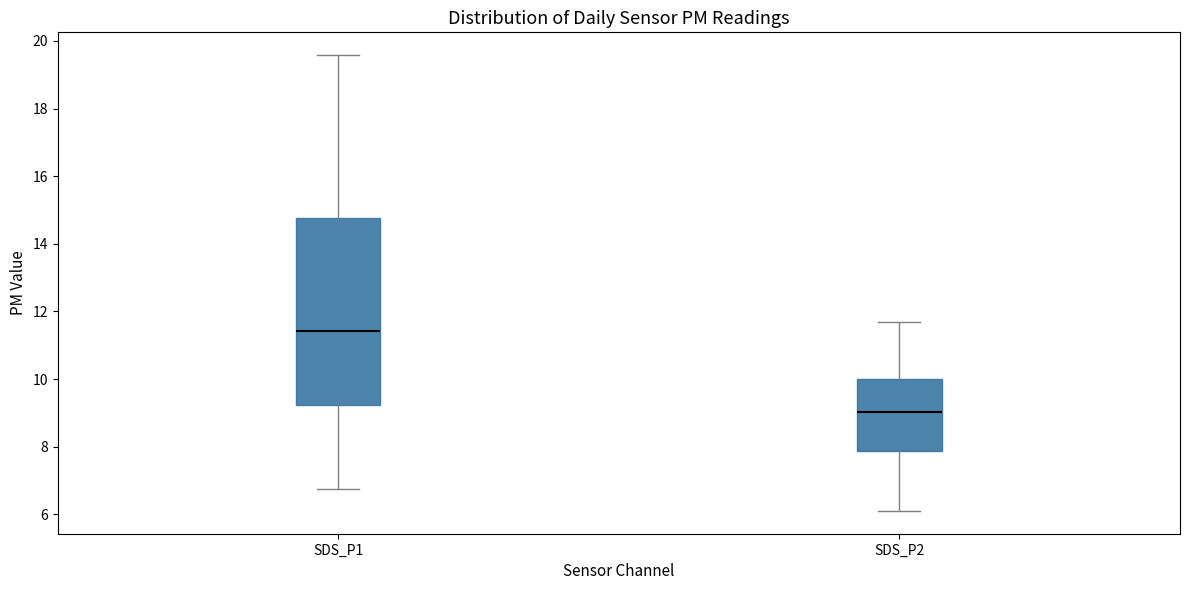

Where does the upper whisker of the box for SDS_P2 end on the y-axis? The values are not printed on the chart, so give them approximately, as read against the axis.

11.6